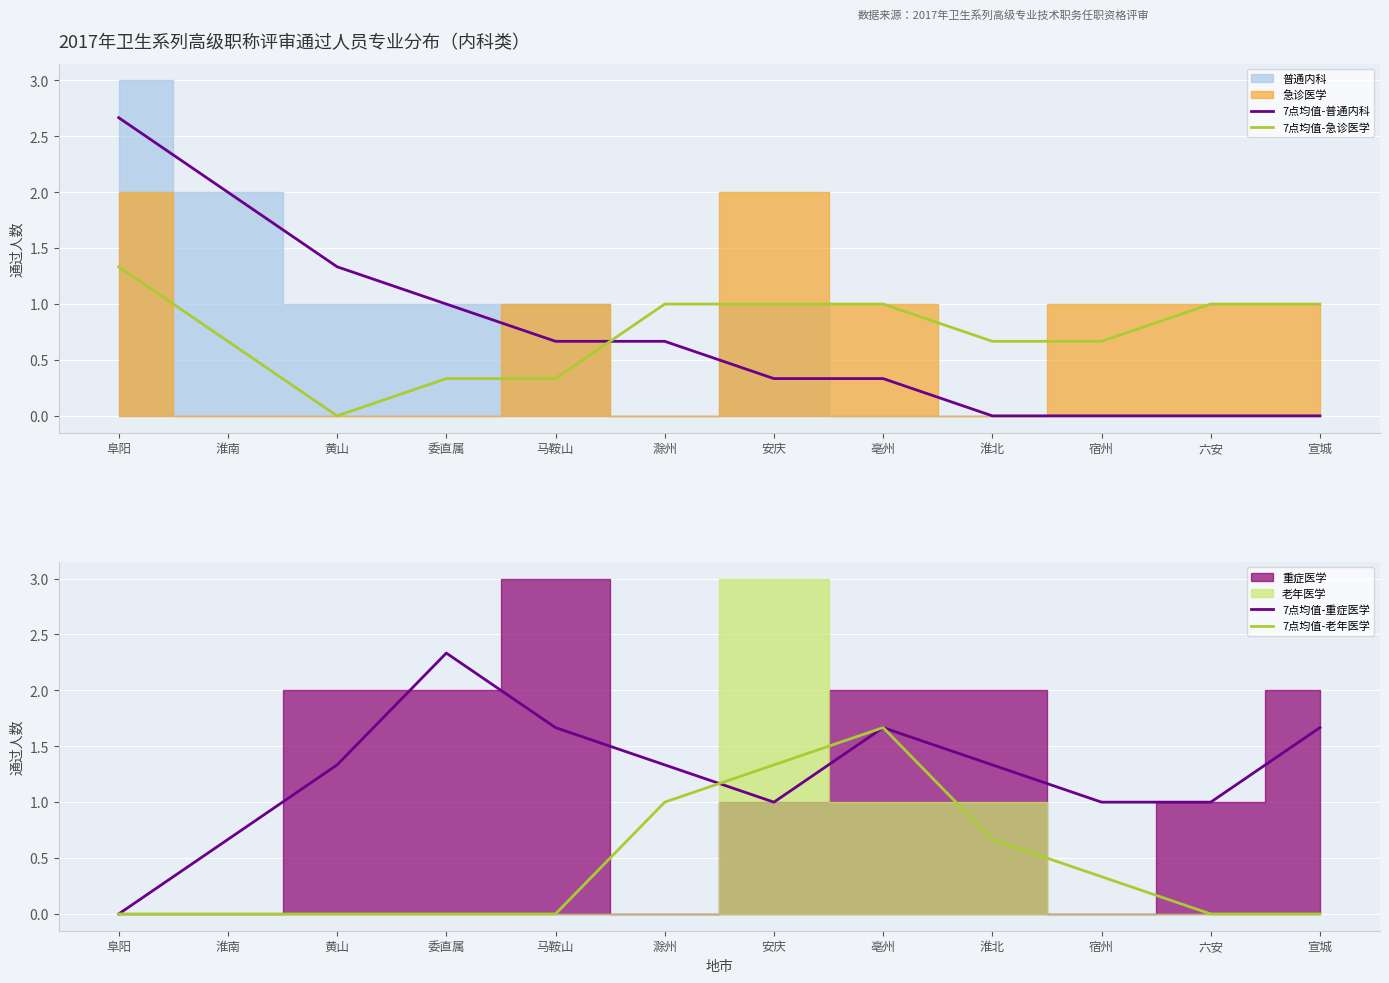

What is the maximum value for 7点均值-老年医学?

1.7